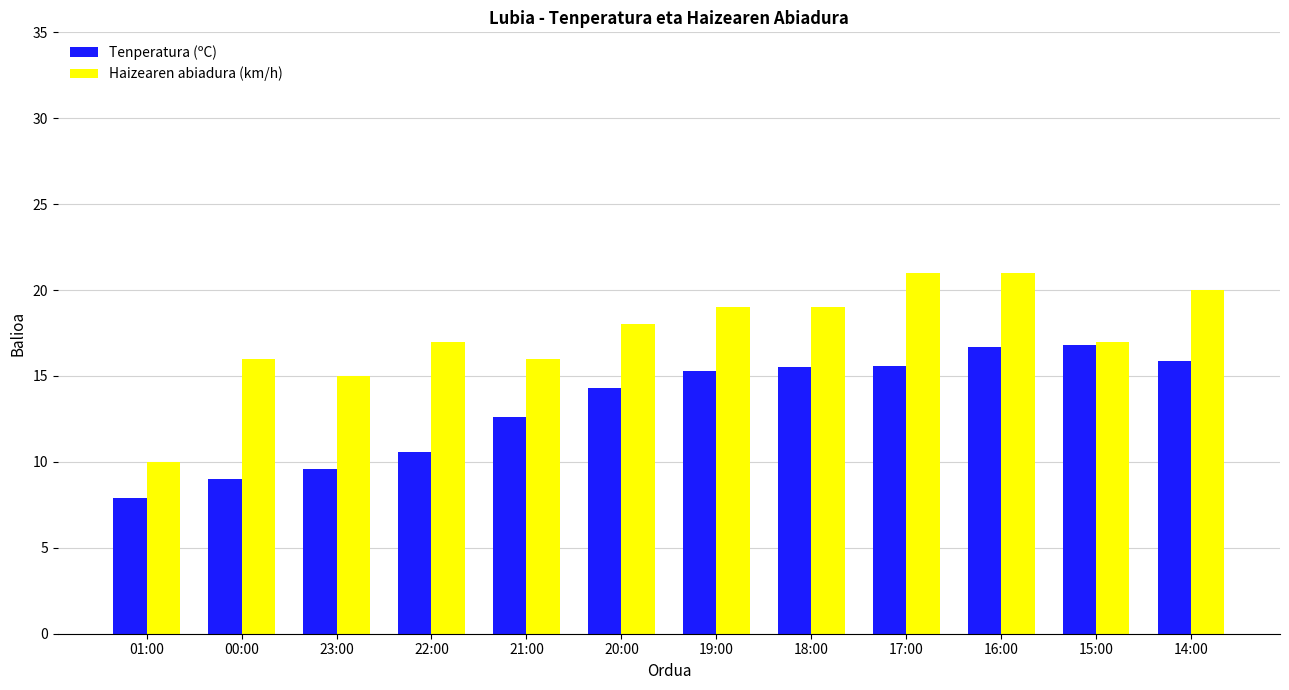

What is the average value of the Tenperatura (ºC) series?

13.3